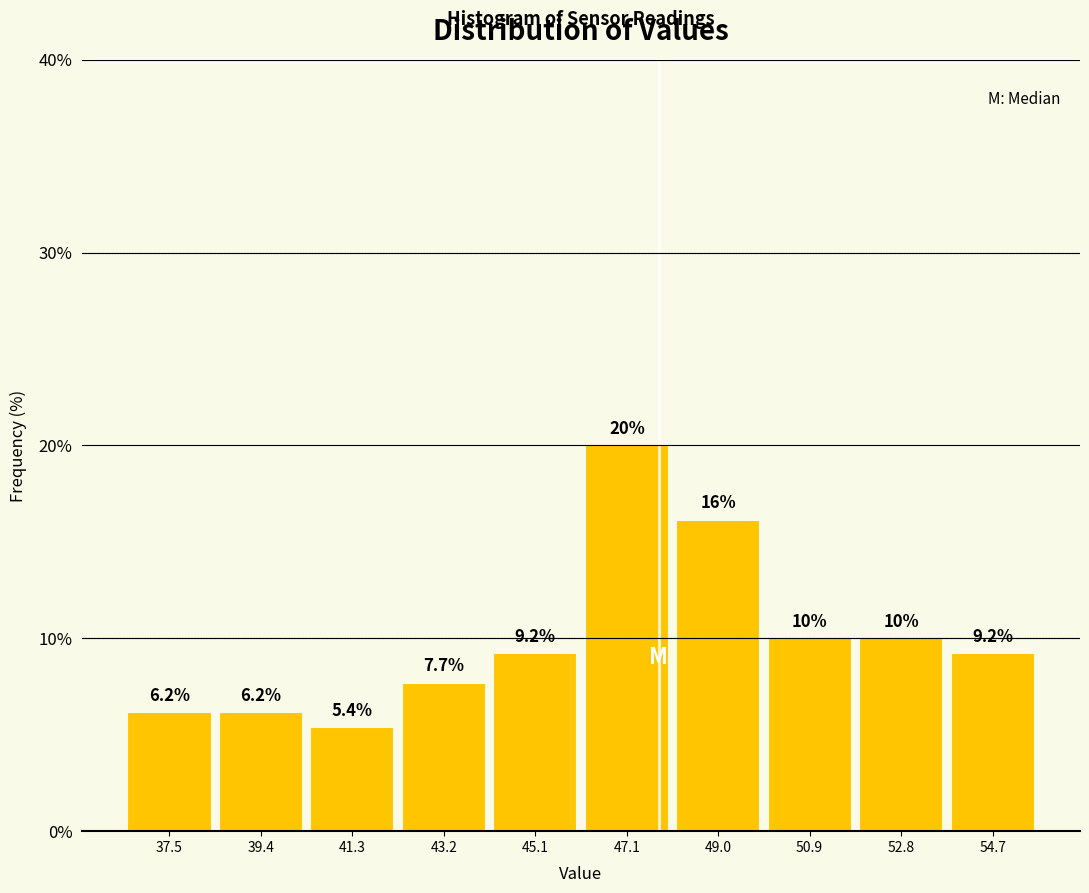

Over which range of the x-axis is the bar tallest?

46.10 to 48.02